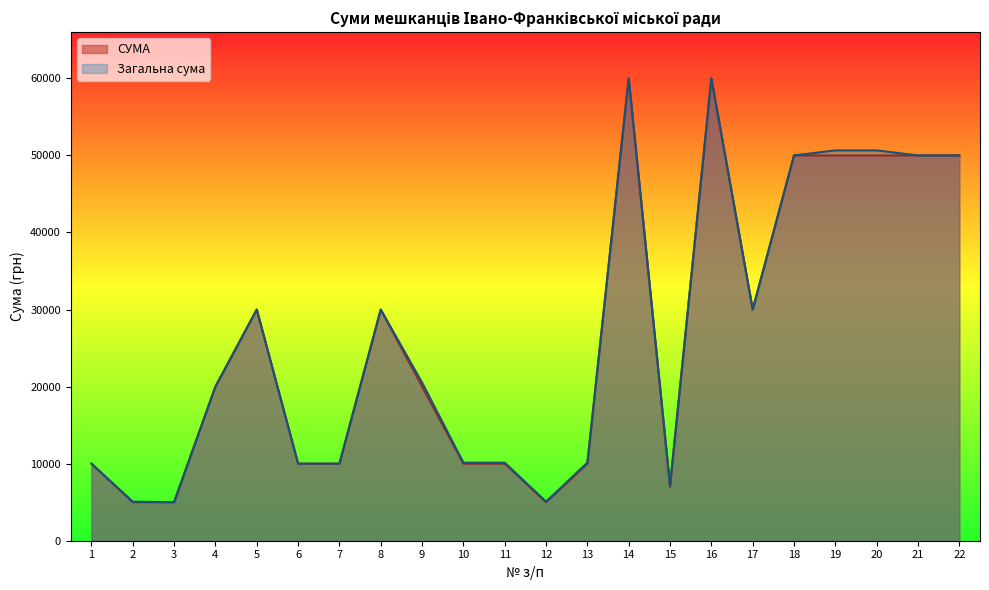

The value of СУМА at 4 is 20000.0. True or false?

True